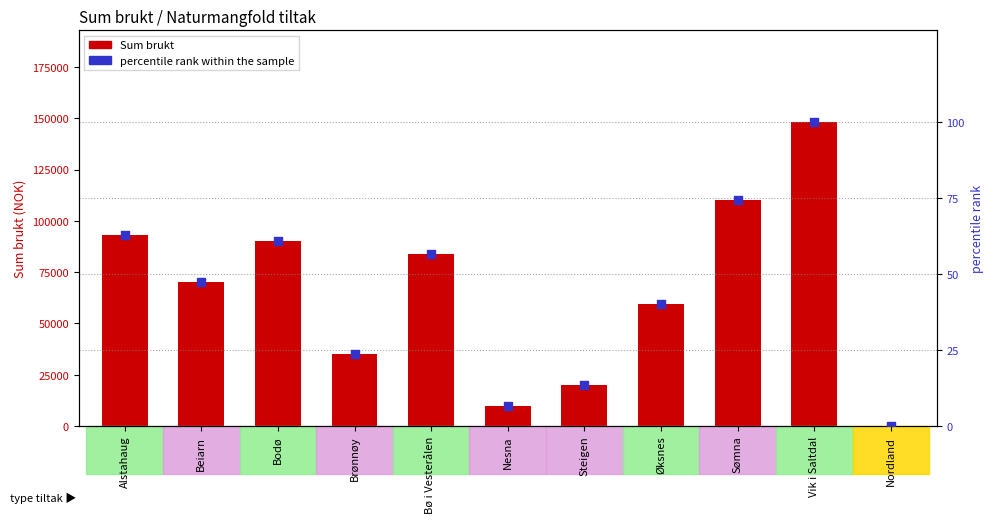

At which category is the sum across all series the highest?

Vik i Saltdal